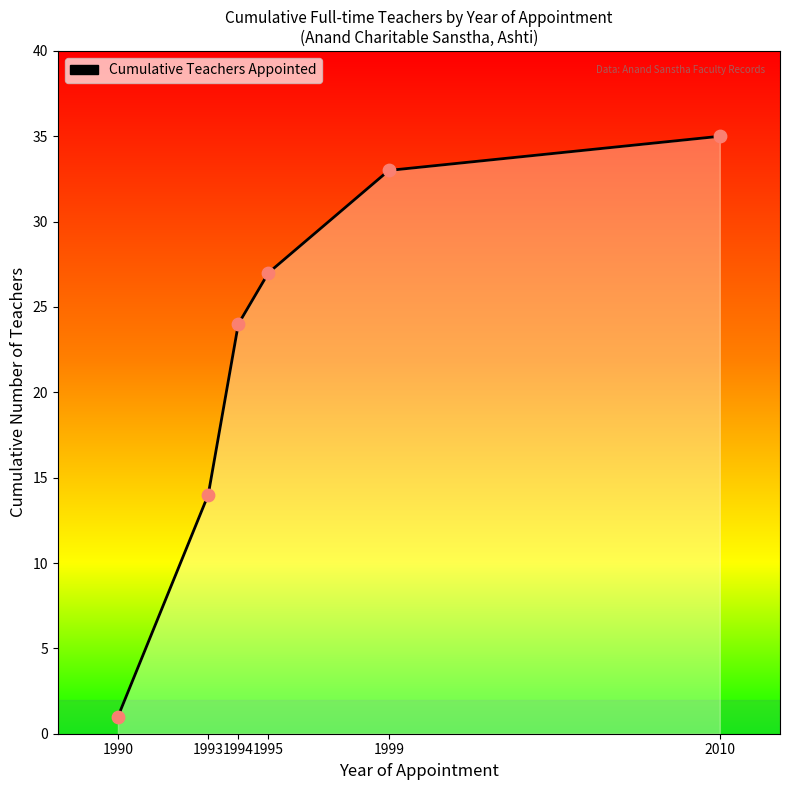

What is the ratio of the value at 2010 to the value at 1995?

1.3